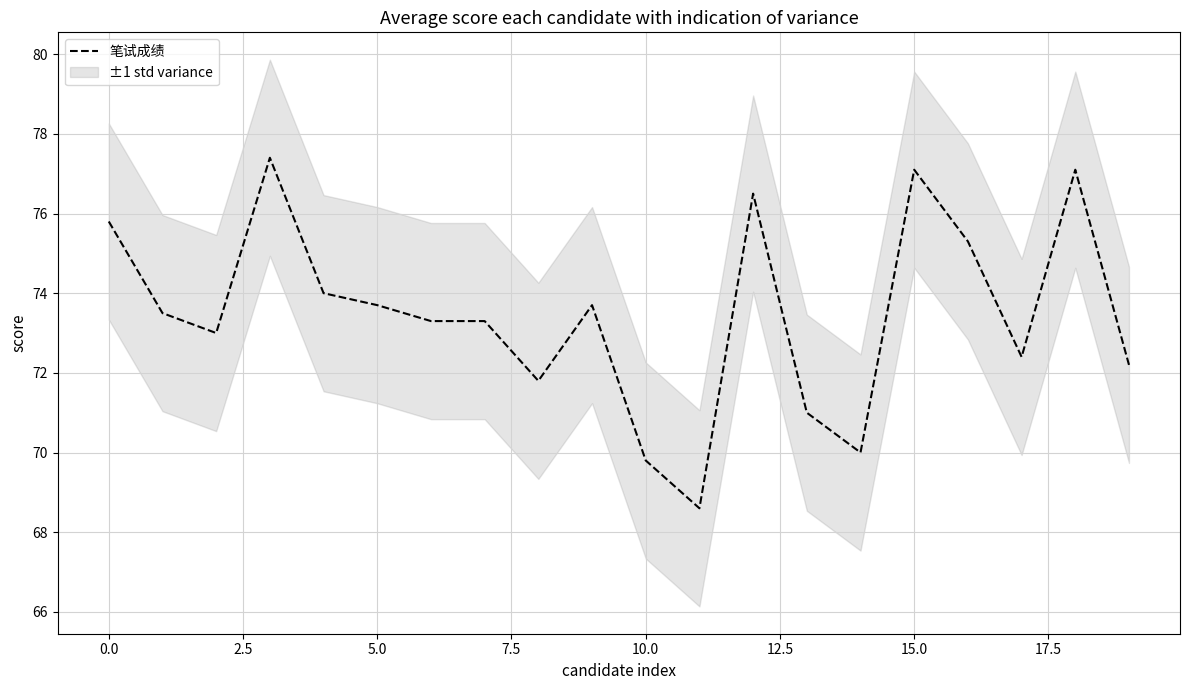

What is the approximate value at 13?

71.0